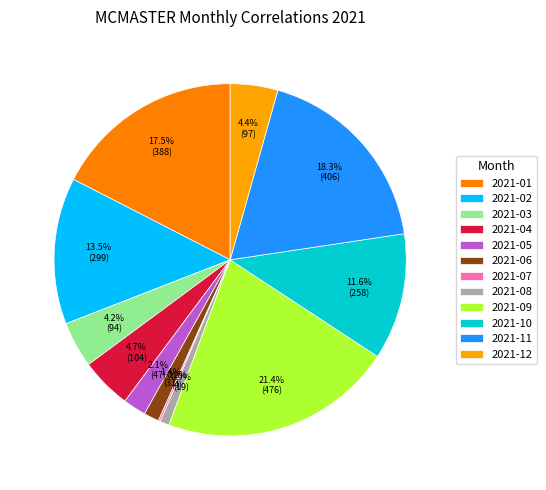

Which slice is the largest?

2021-09